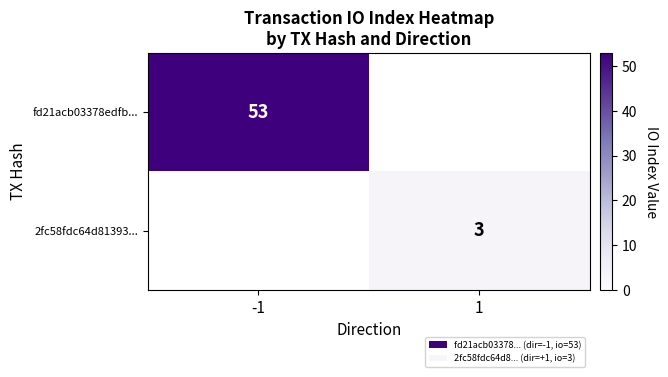

The 2fc58fdc64d81393... series shows 3 at 1. True or false?

True